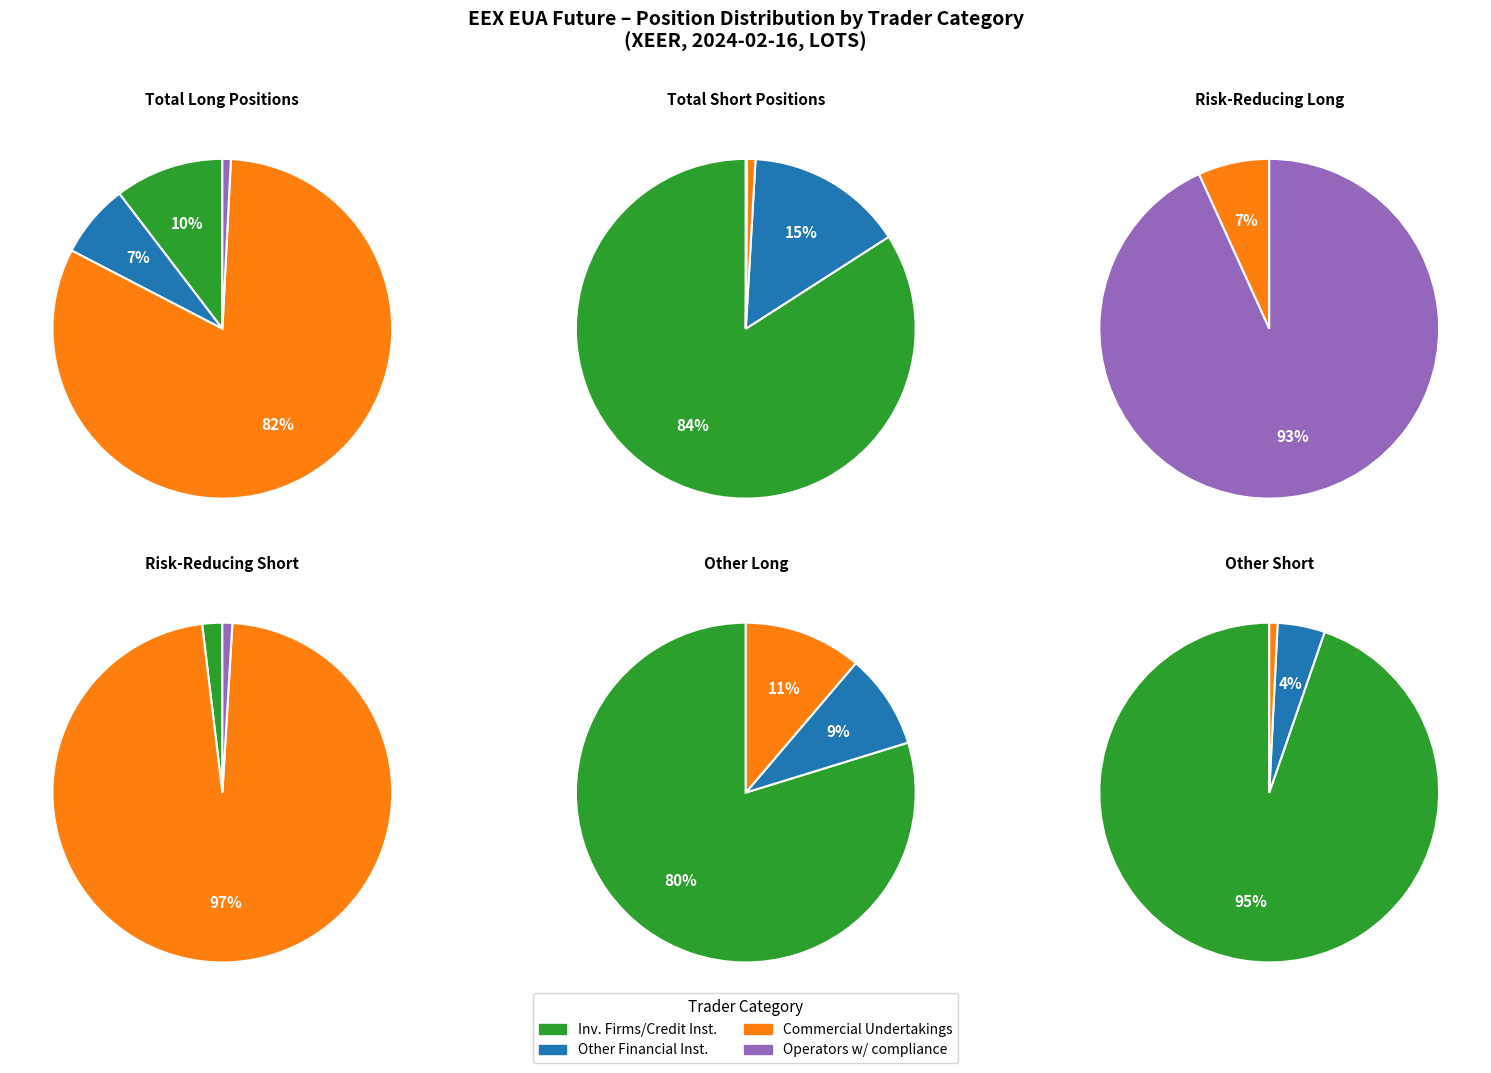

To the nearest percent, what is the average slice percentage?

25%